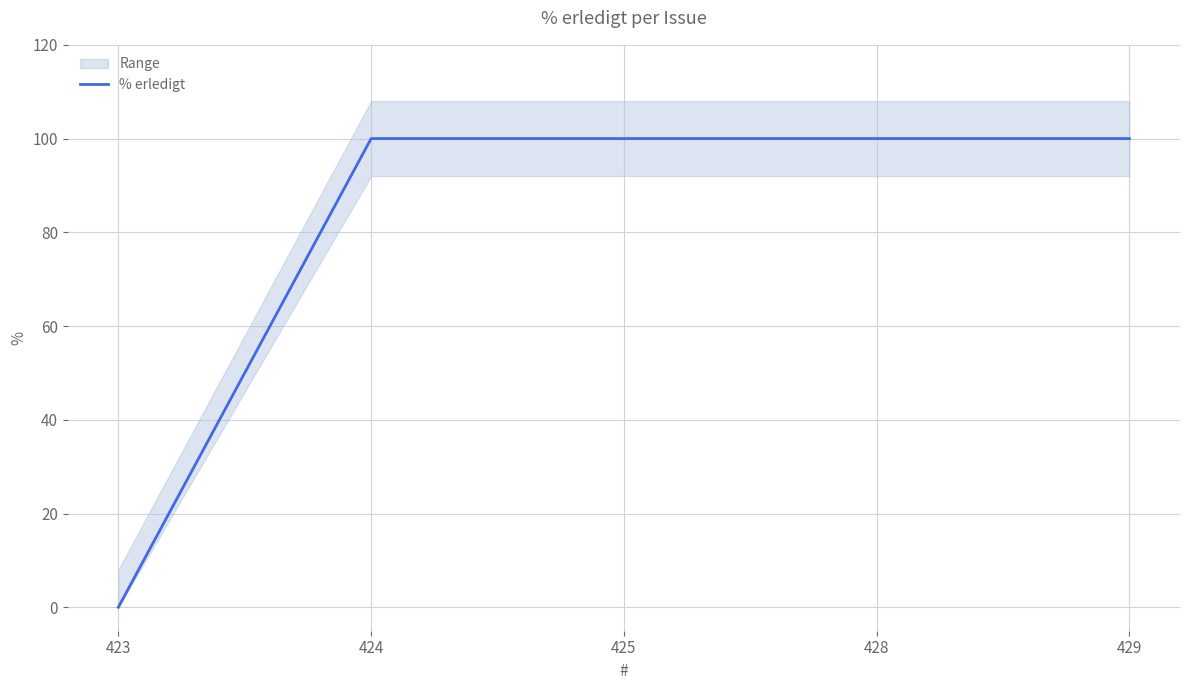

True or false: there are more than 2 points higher than both neighbors.

False